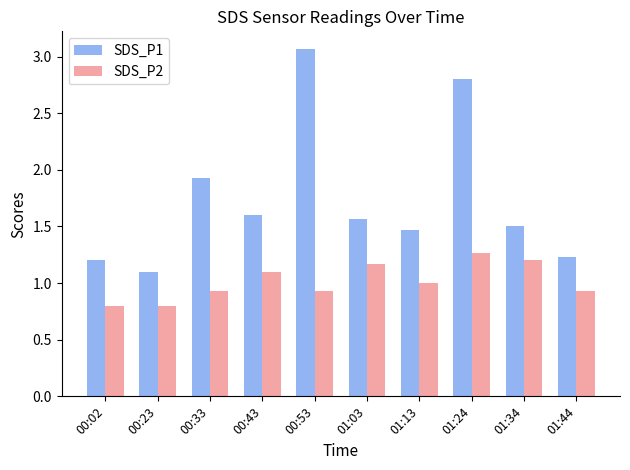

What are all the series names shown in the legend?

SDS_P1, SDS_P2